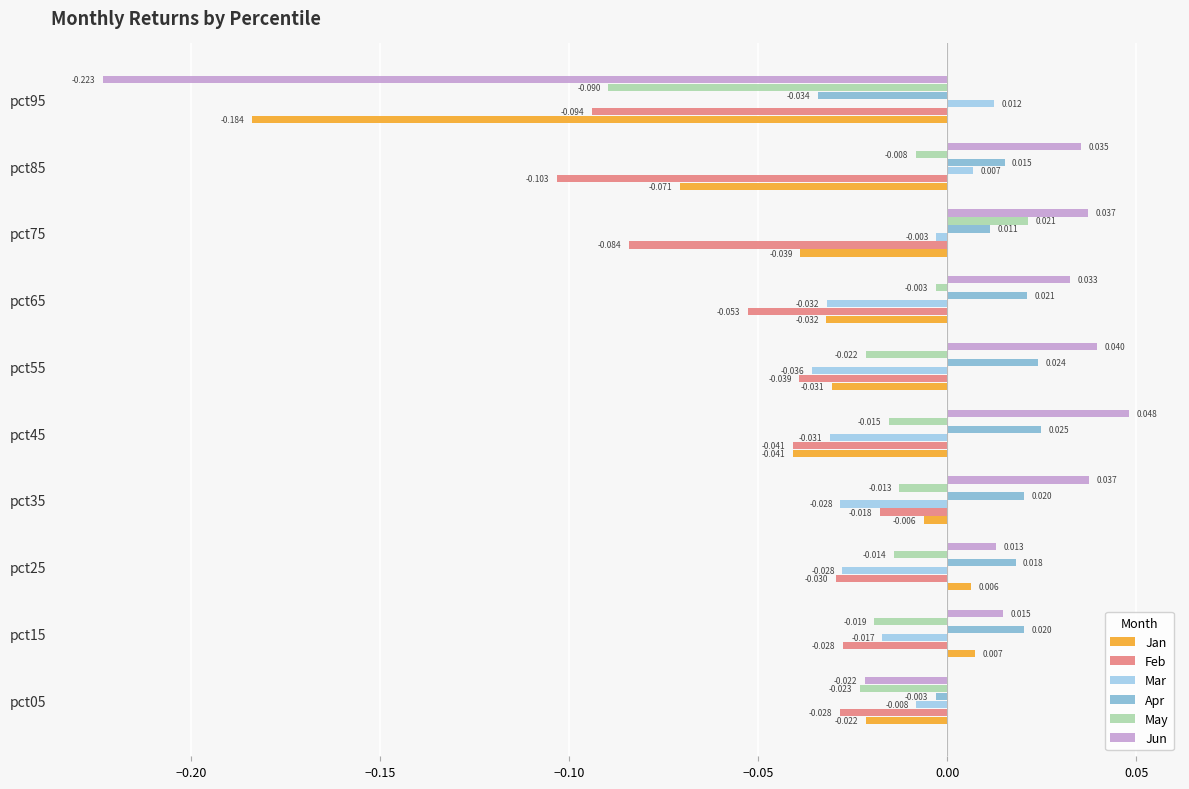

Is the value of Feb at pct75 greater than the value of Mar at pct45?

No